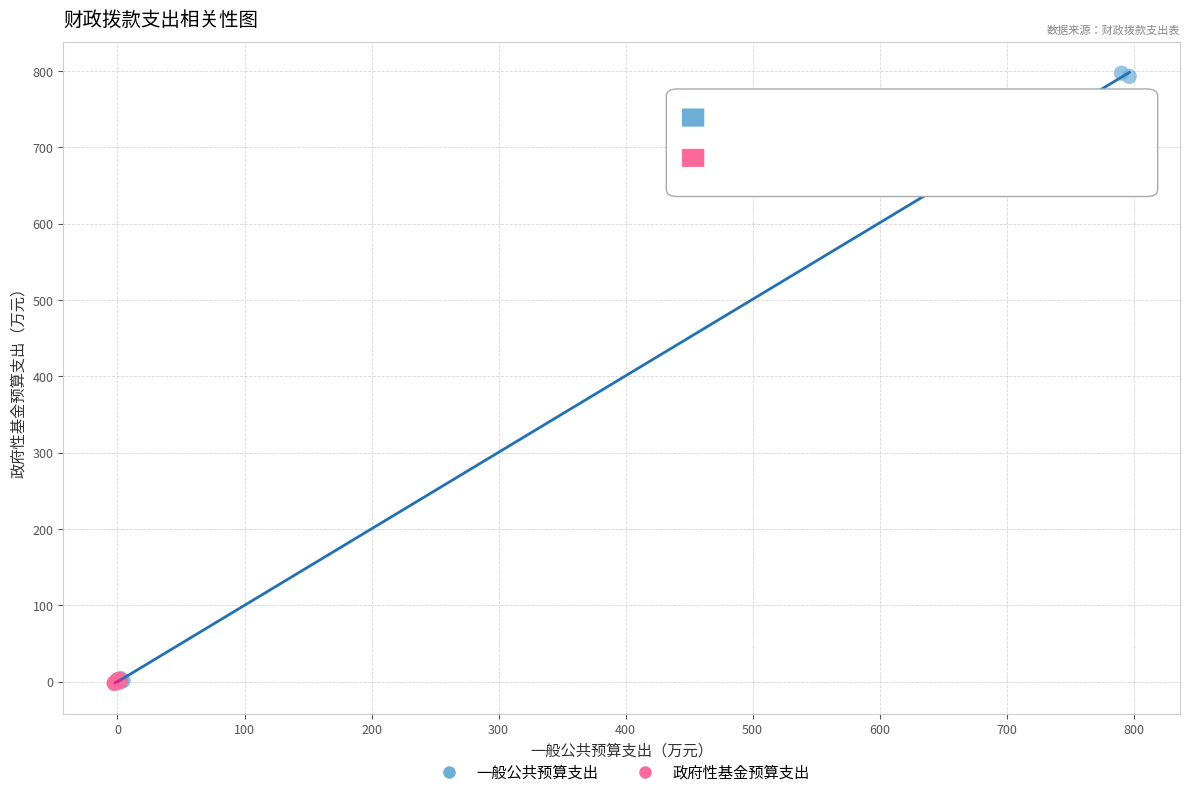

What are all the series names shown in the legend?

一般公共预算支出, 政府性基金预算支出